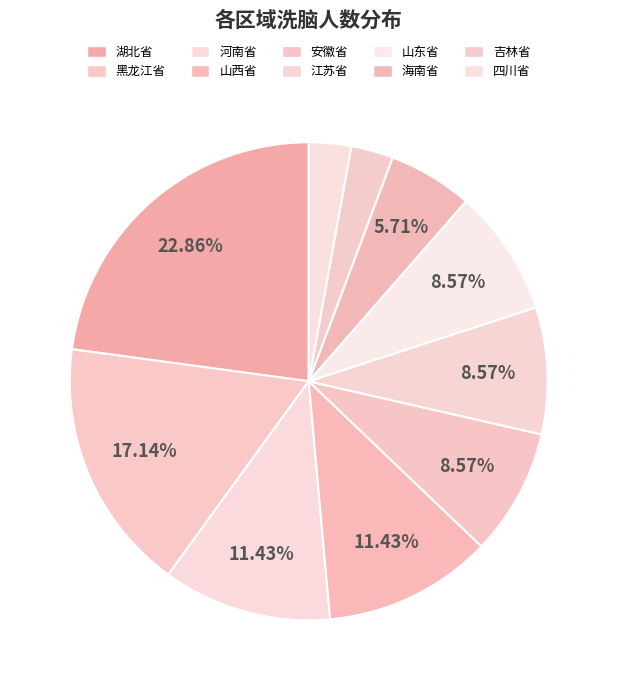

What is the change in value from 山西省 to 江苏省?

-1